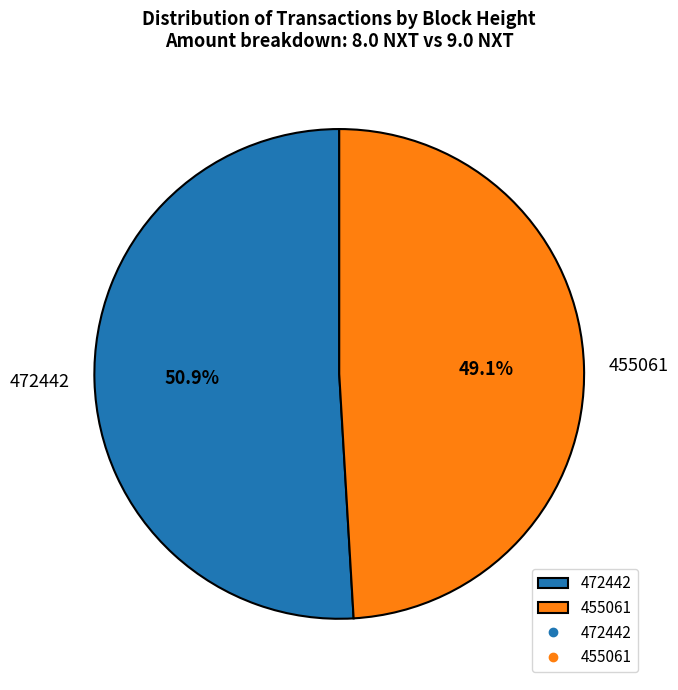

Count the number of slices in the pie.

2